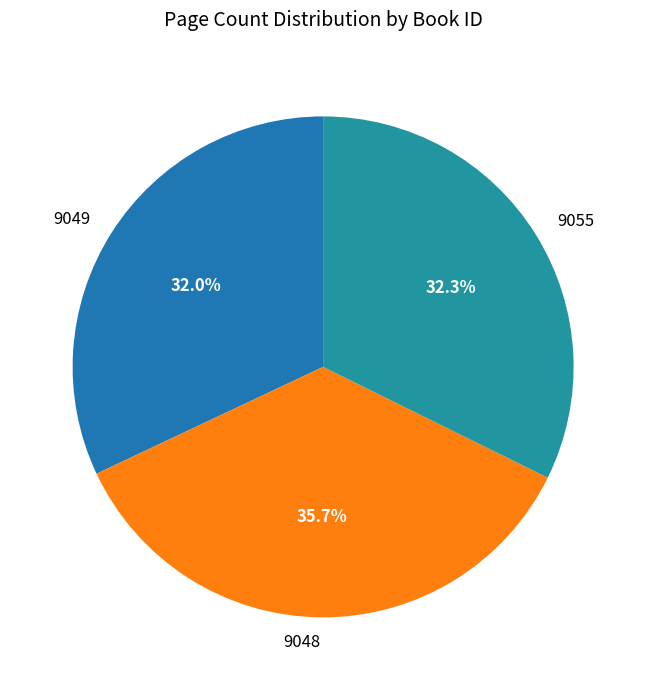

Which category has the biggest portion of the pie?

9048